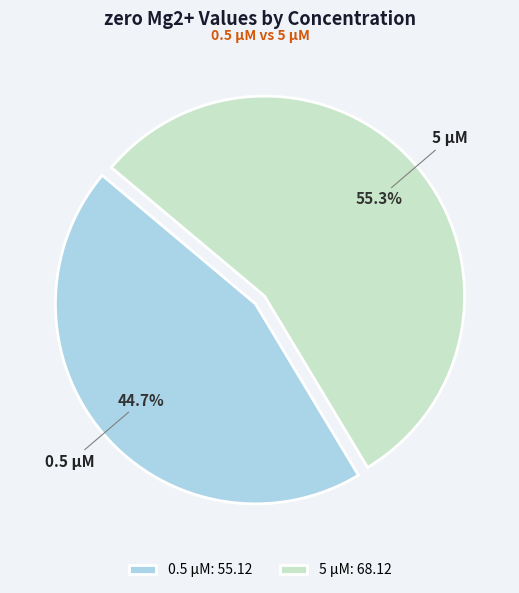

What percentage is the 5 µM slice, to the nearest percent?

55%